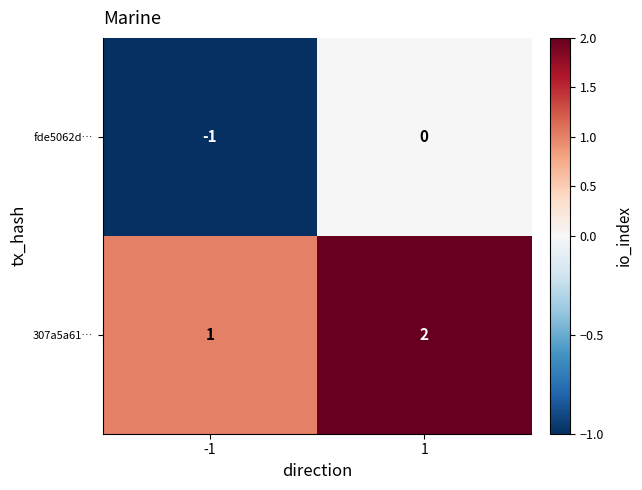

Is the value of fde5062d… at 1 greater than the value of 307a5a61… at -1?

No